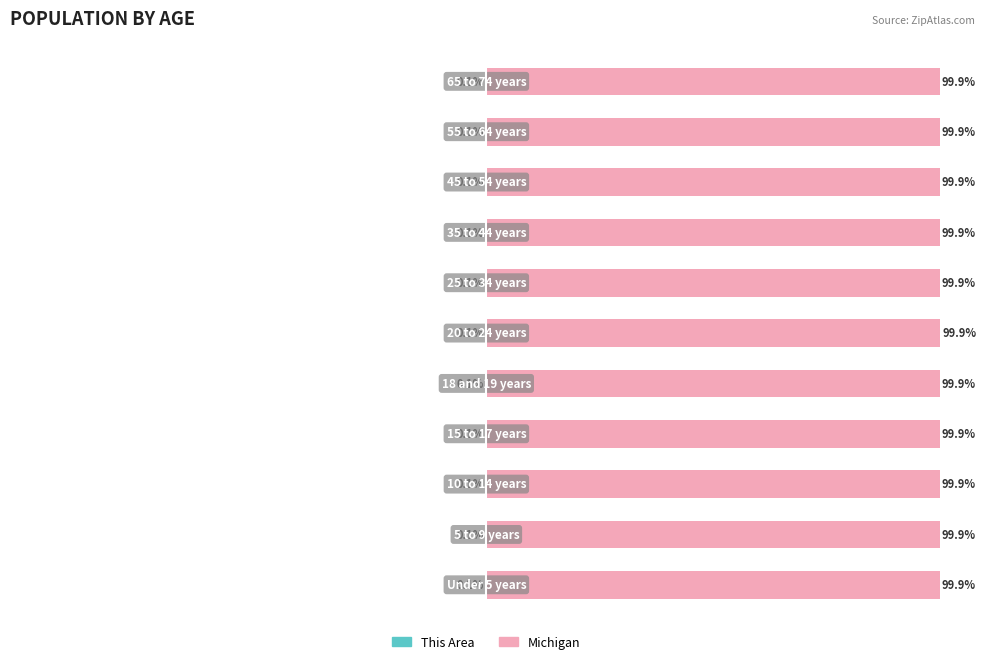

Which series has the largest total across all categories?

Michigan